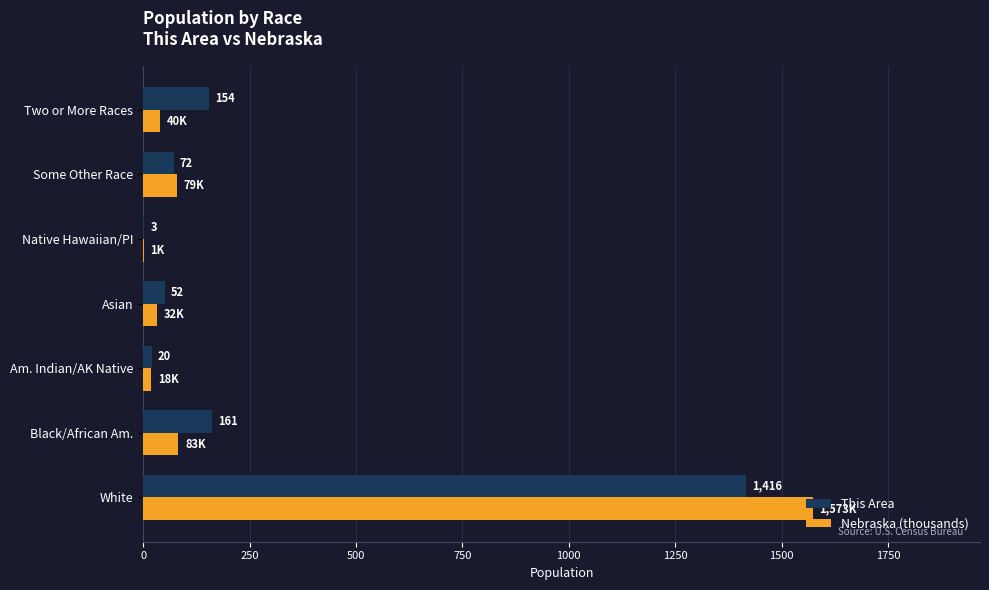

The Nebraska (thousands) series shows 82.9 at Black/African Am.. True or false?

True